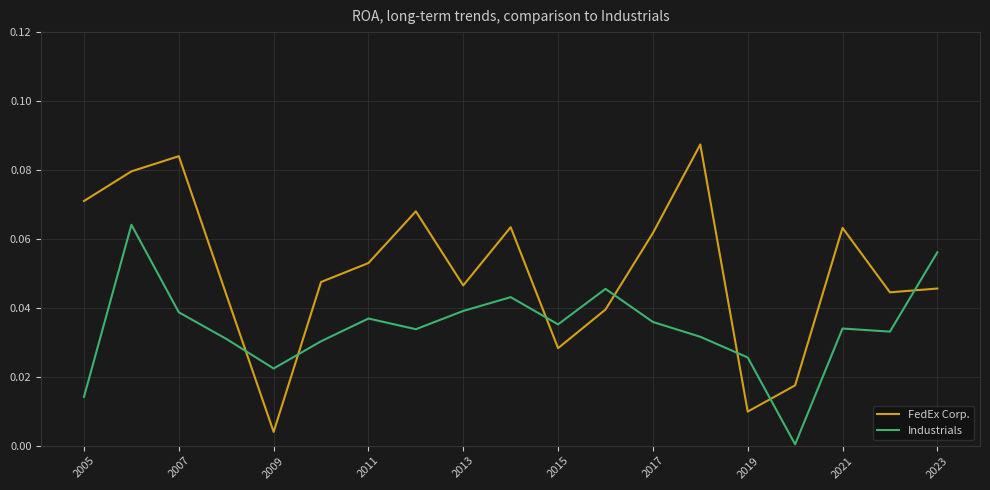

True or false: Industrials has more than 0 points higher than both neighbors.

True